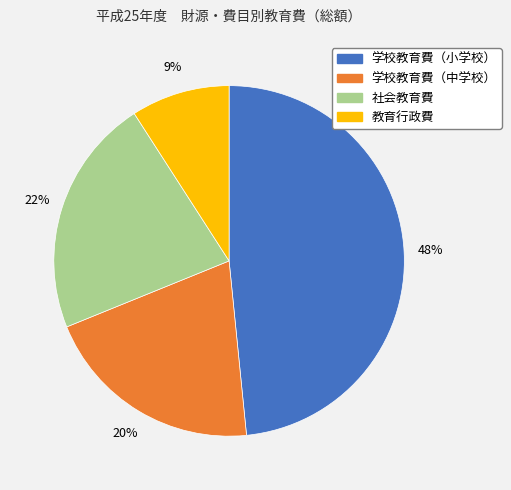

What is the largest slice in the pie chart?

学校教育費（小学校）